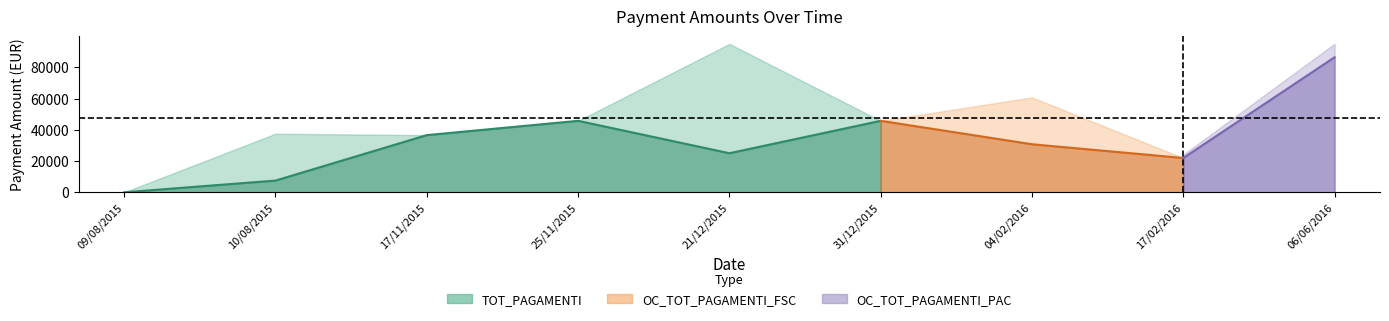

Between 31/12/2015 and 17/11/2015, which is larger?

31/12/2015